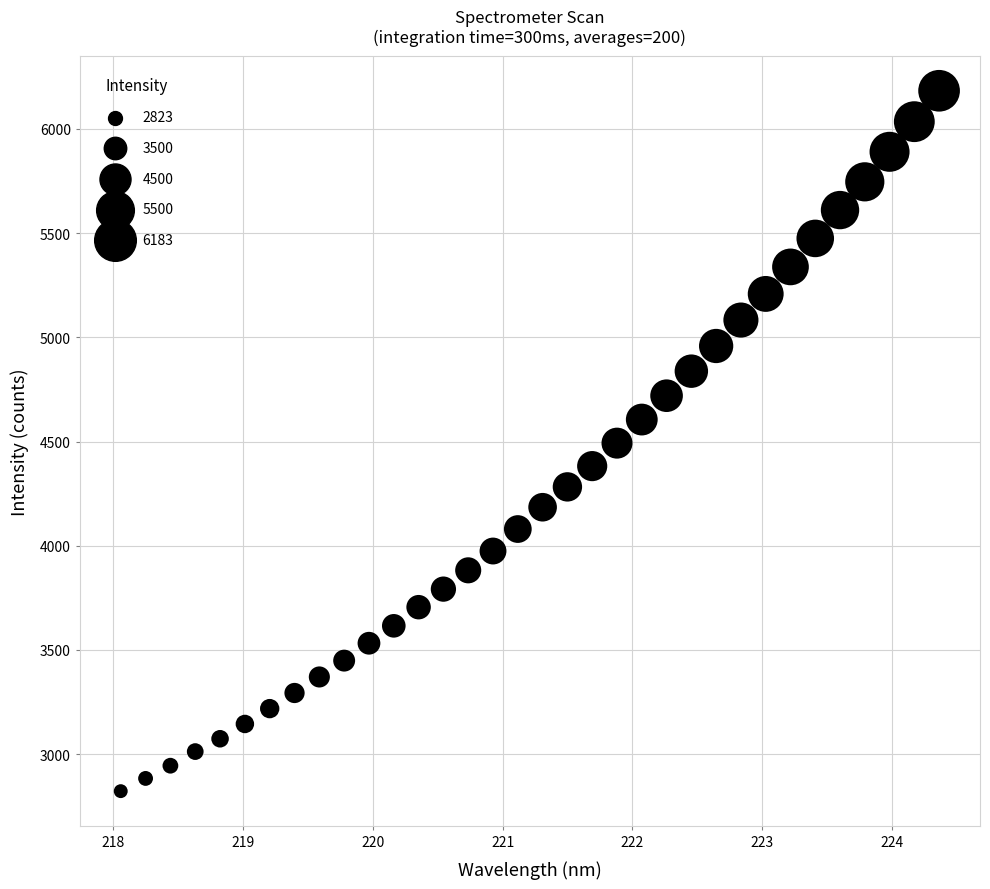

What is the range of X values (max minus min)?

6.3